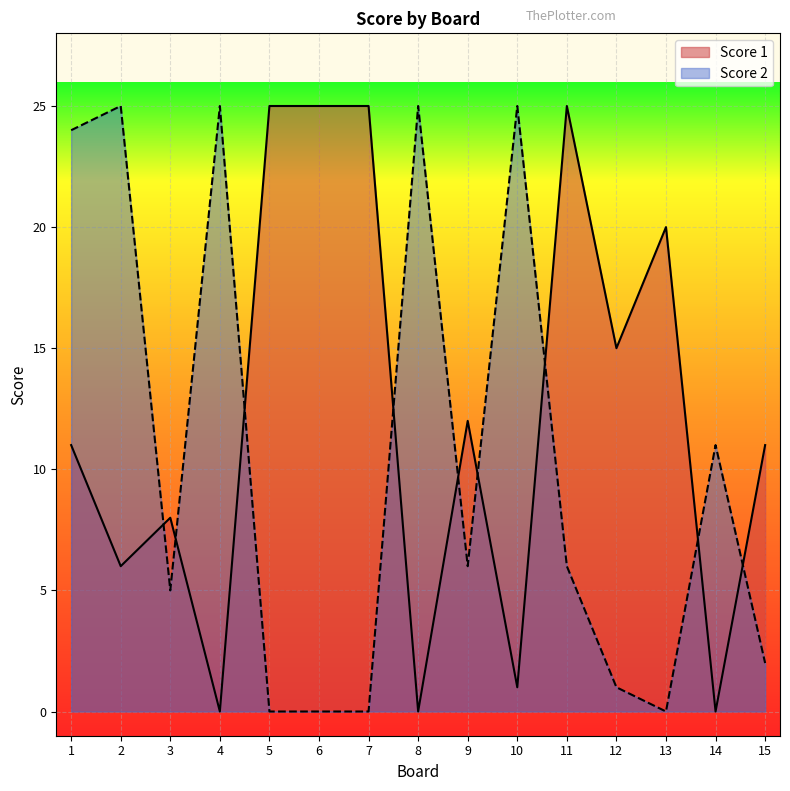

At which category does the chart reach its peak across all series?

5